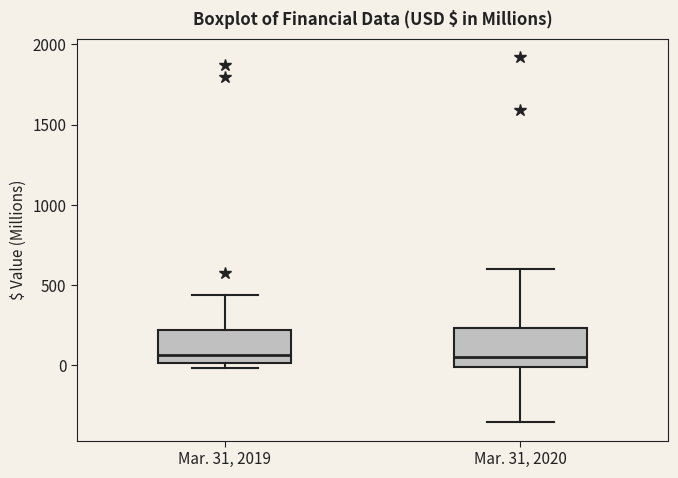

Reading left to right, read every box against the y-axis: the position of its median line, the range the box covers, and the ends of its whiskers. The values are not printed on the chart, so give them approximately, as read against the axis.

Mar. 31, 2019: median 50, box 0 to 200, whiskers 0 (just below the box's lower edge) to 450
Mar. 31, 2020: median 50, box 0 to 250, whiskers -350 to 600